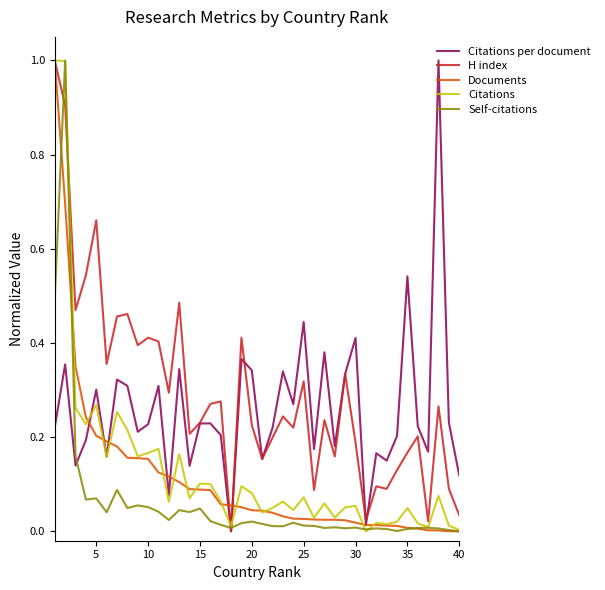

True or false: H index and Documents intersect in this chart.

True